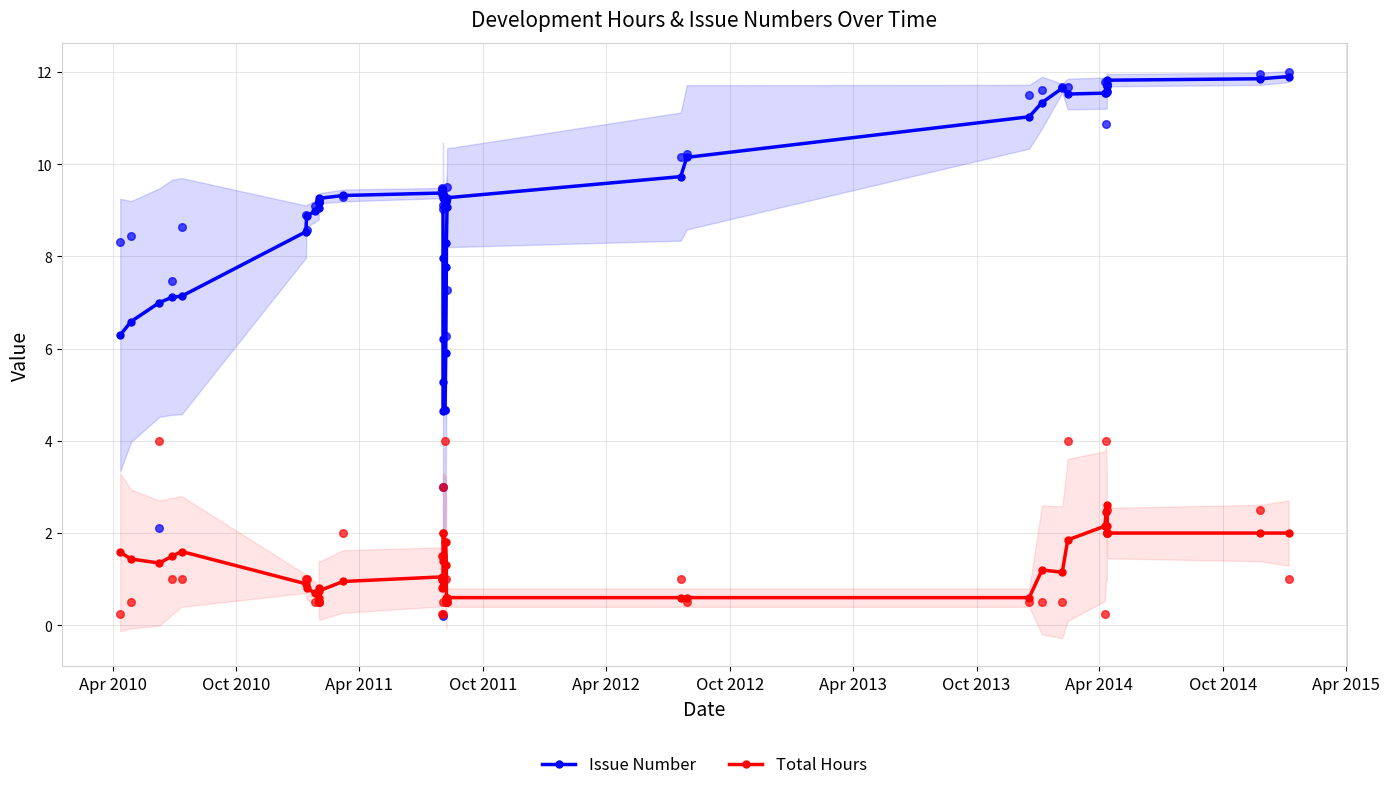

Which series contains the highest Y value?

Issue Number